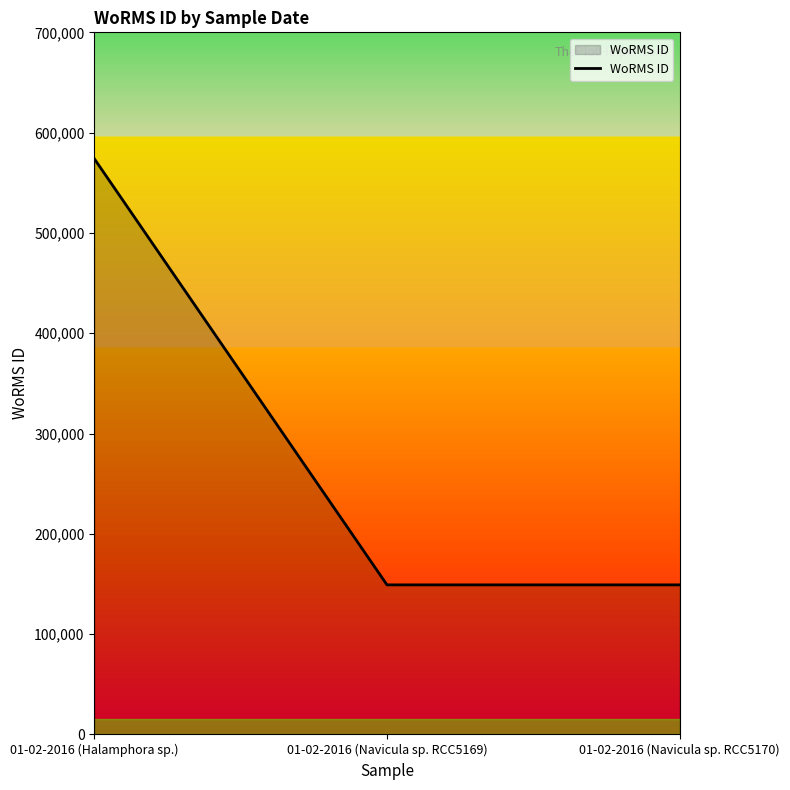

What is the sum of the values at 01-02-2016 (Navicula sp. RCC5169) and 01-02-2016 (Halamphora sp.)?

723206